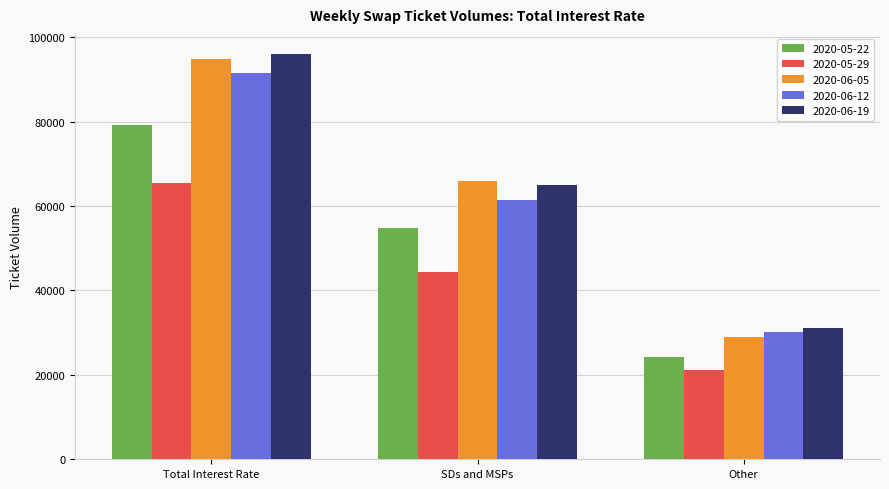

What position from the left is Total Interest Rate?

1